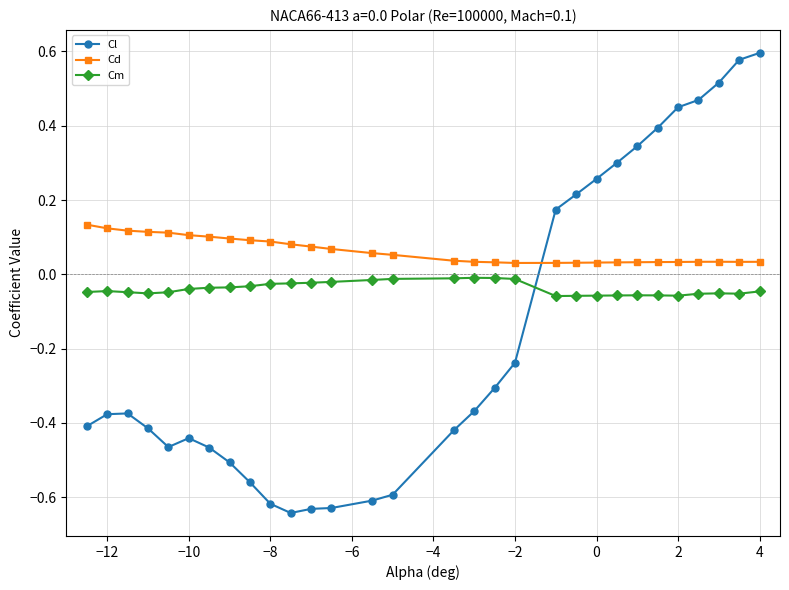

True or false: Cm has more than 2 points higher than both neighbors.

True